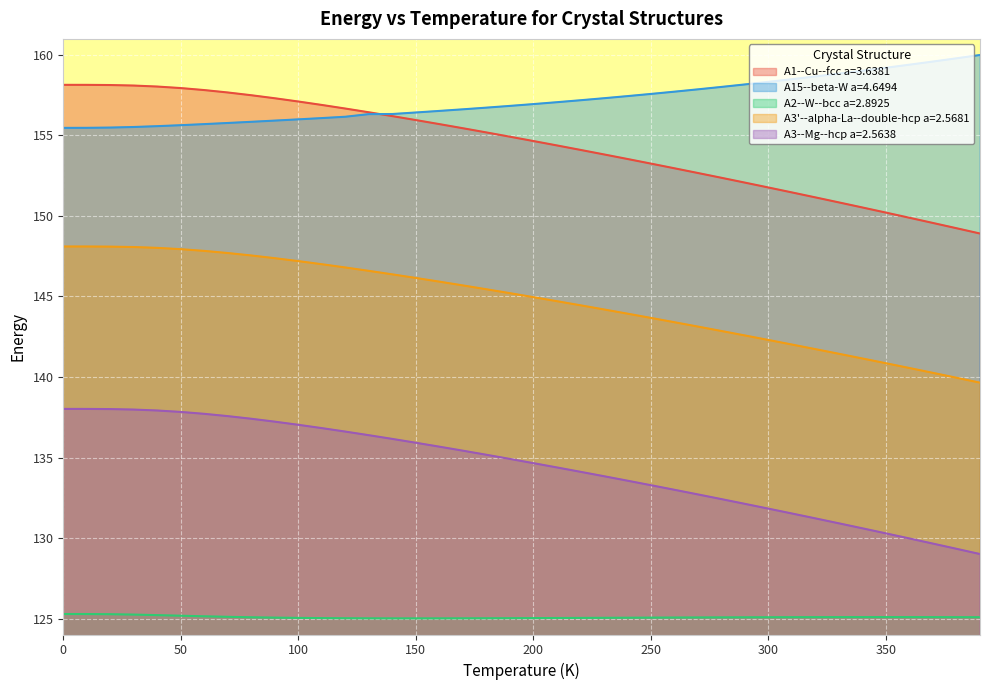

Is it true that A2--W--bcc a=2.8925 equals 125.1 at 350?

True